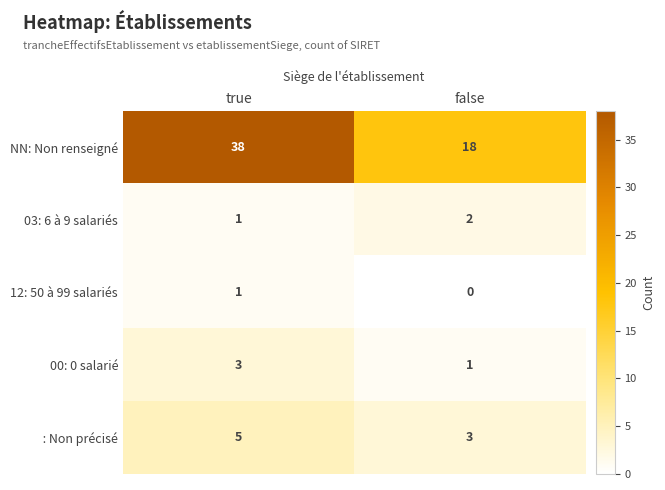

The 03: 6 à 9 salariés series shows 2 at false. True or false?

True